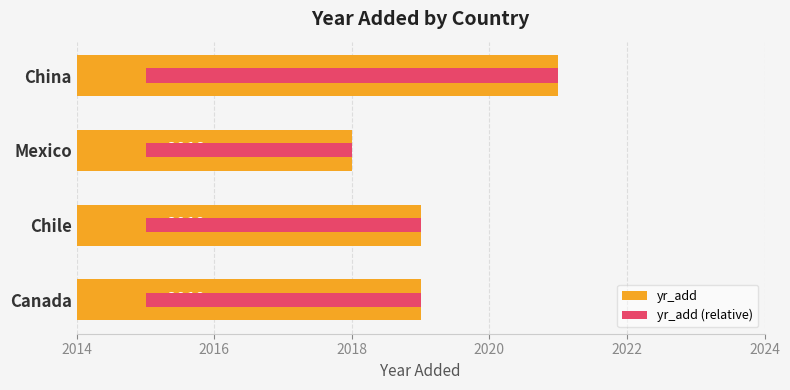

What is the total value across all series at China?

2027